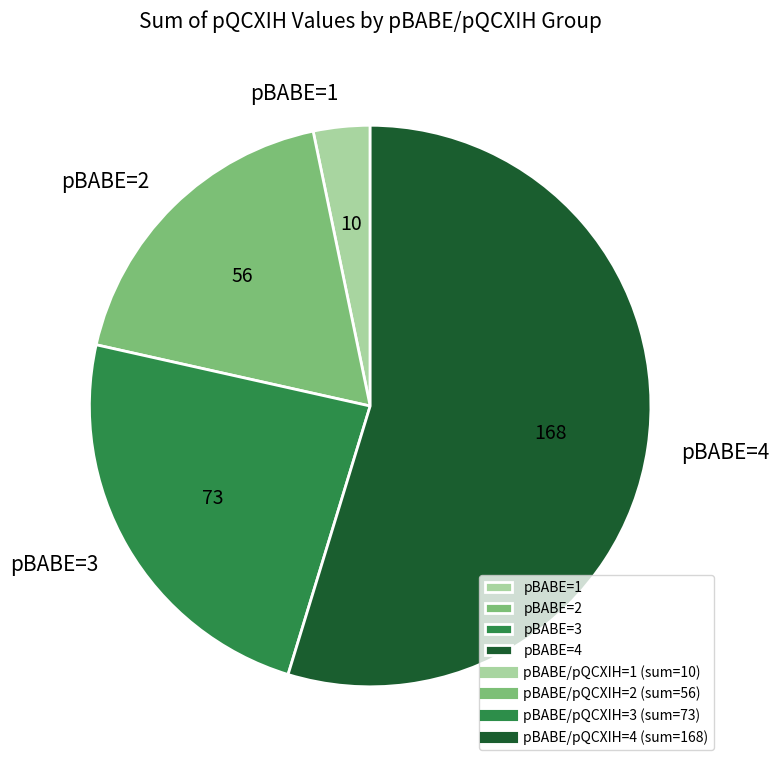

Combined, do pBABE=4 and pBABE=1 account for over 50%?

Yes